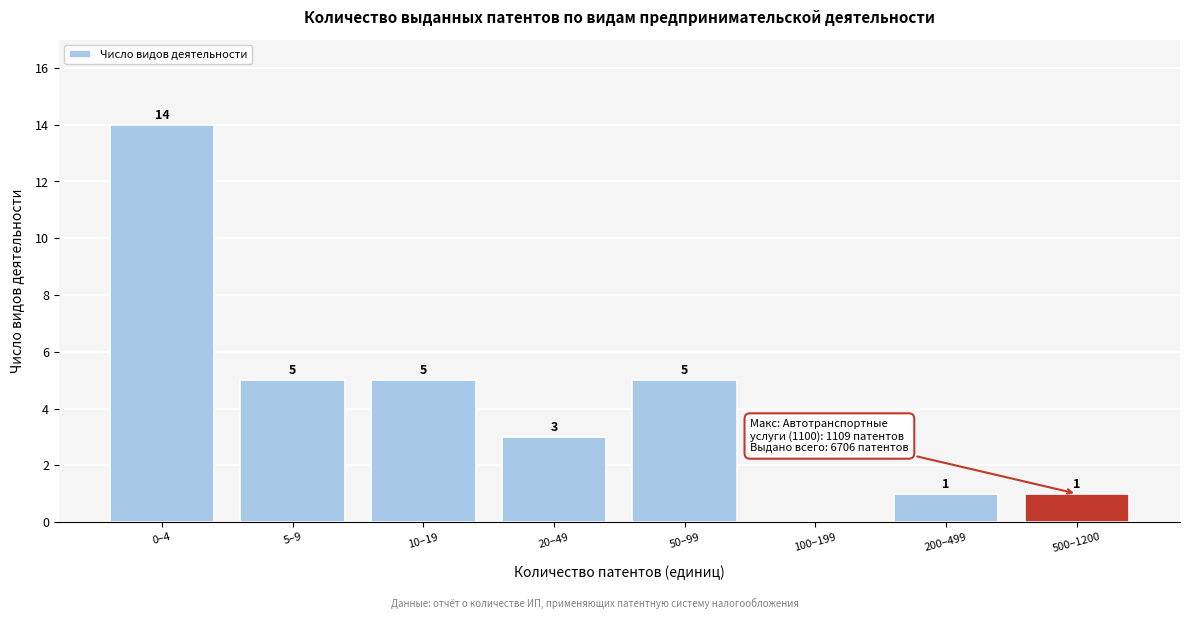

Reading left to right, transcribe all the data shown in this chart.

0–4=14	5–9=5	10–19=5	20–49=3	50–99=5	100–199=0	200–499=1	500–1200=1